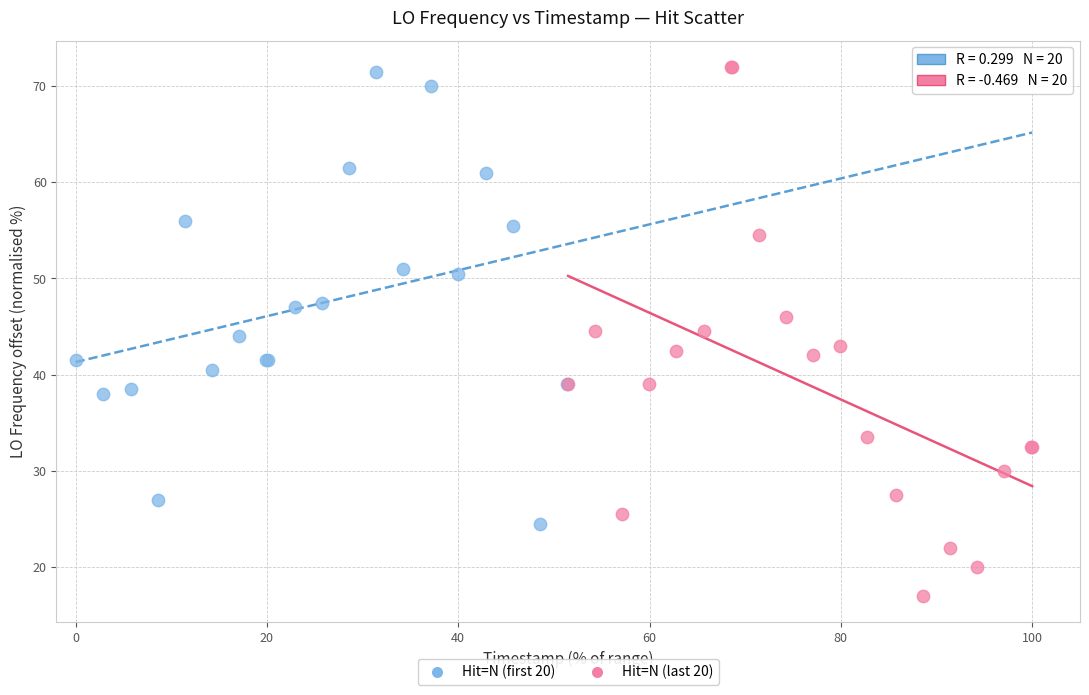

What are all the series names shown in the legend?

Hit=N (first 20), Hit=N (last 20)